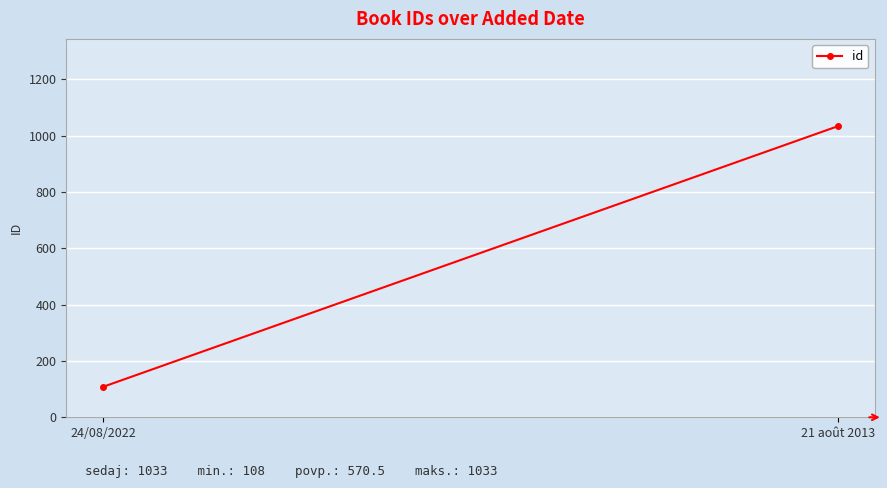

At which label is the value closest to 570?

24/08/2022